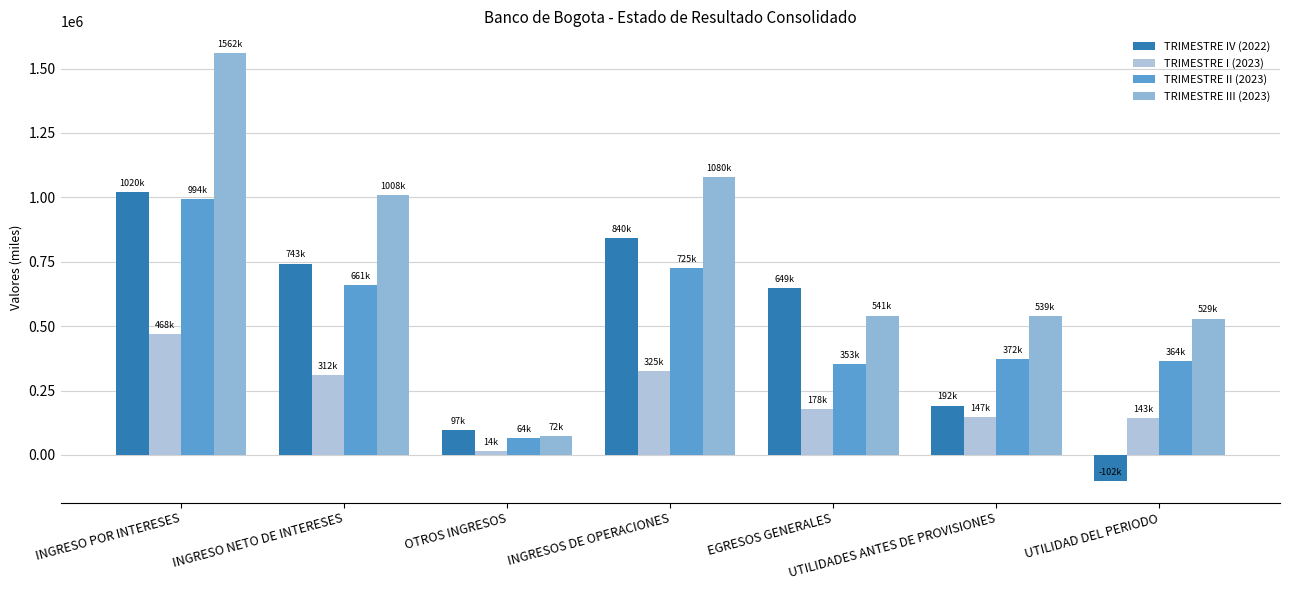

At INGRESOS DE OPERACIONES, list the series in order from largest to smallest.

TRIMESTRE III (2023), TRIMESTRE IV (2022), TRIMESTRE II (2023), TRIMESTRE I (2023)